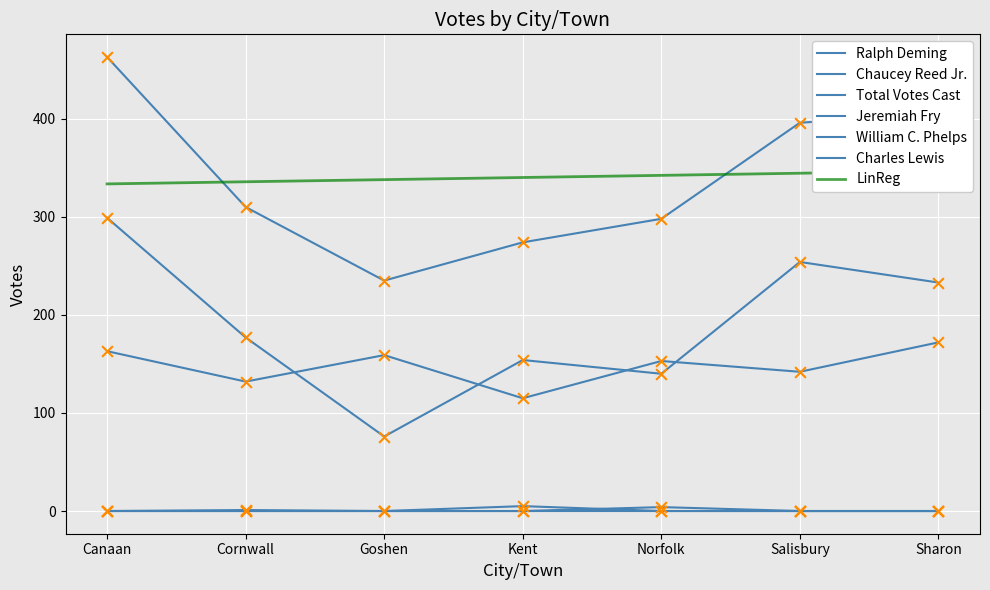

Which series contains the lowest Y value?

Jeremiah Fry